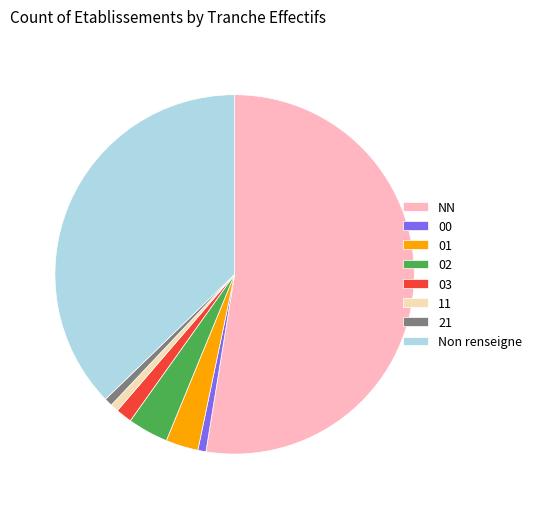

Does NN represent more than half of the total?

Yes